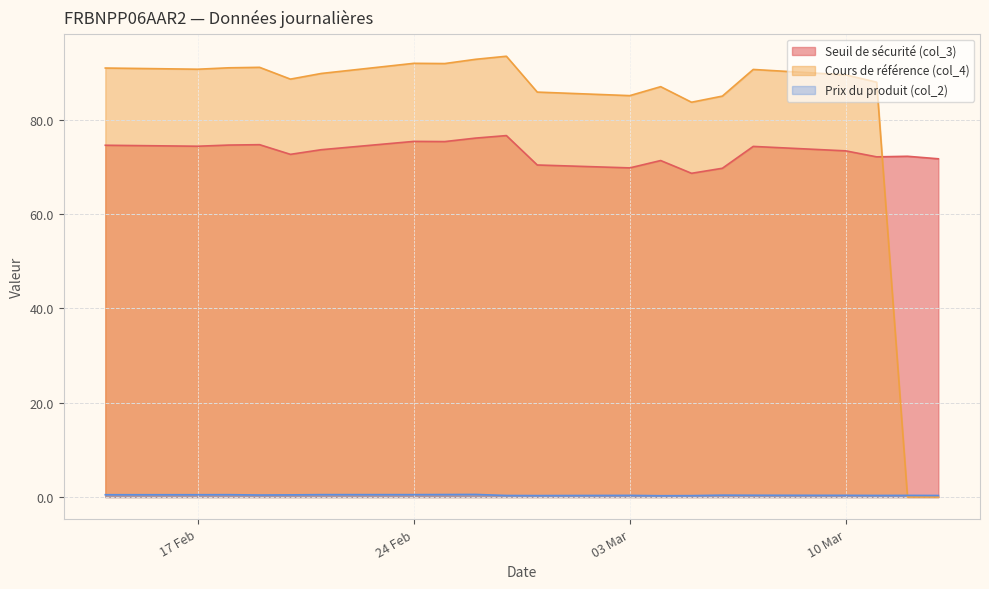

The value of Seuil de sécurité (col_3) at 2025-02-20 is 116.9. True or false?

False